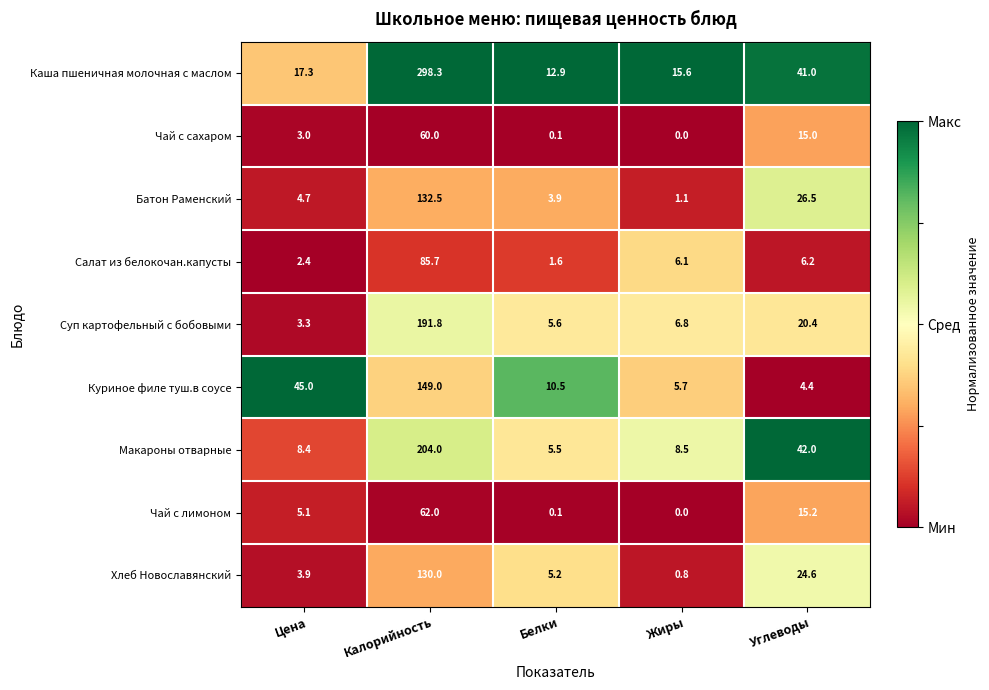

At which category does the chart reach its peak across all series?

Калорийность